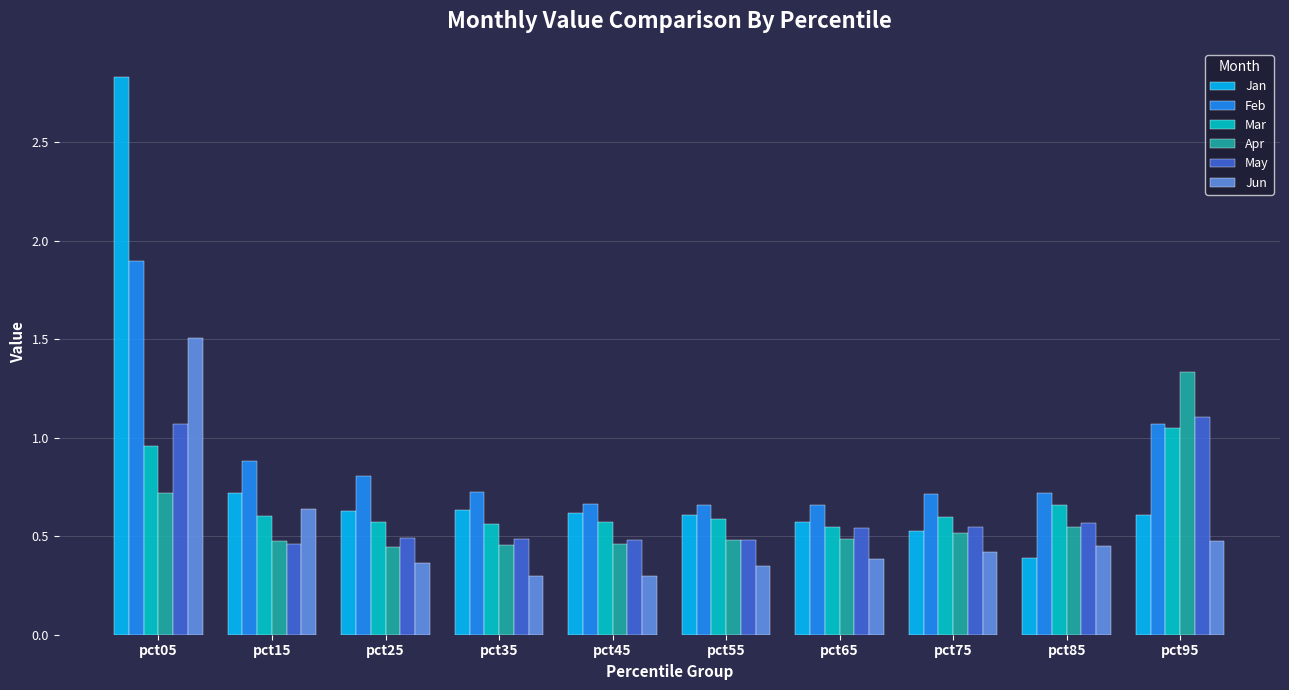

Which label corresponds to the largest value in the chart?

pct05